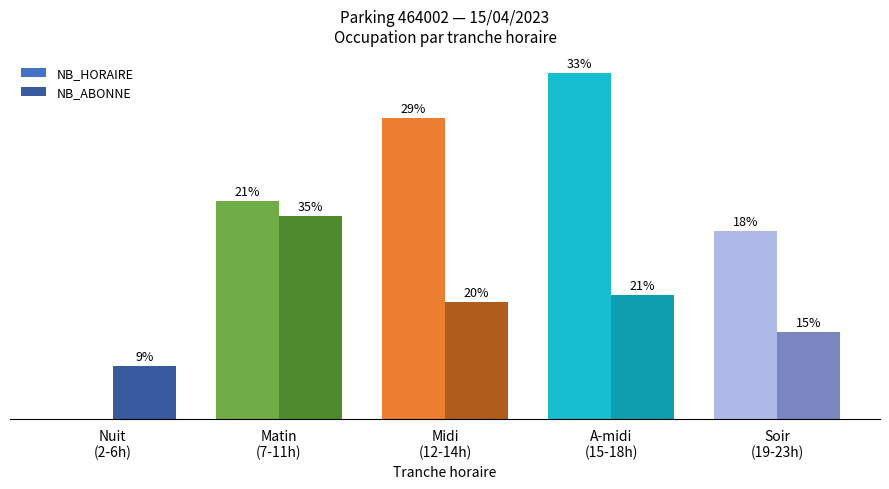

What are all the series names shown in the legend?

NB_HORAIRE, NB_ABONNE